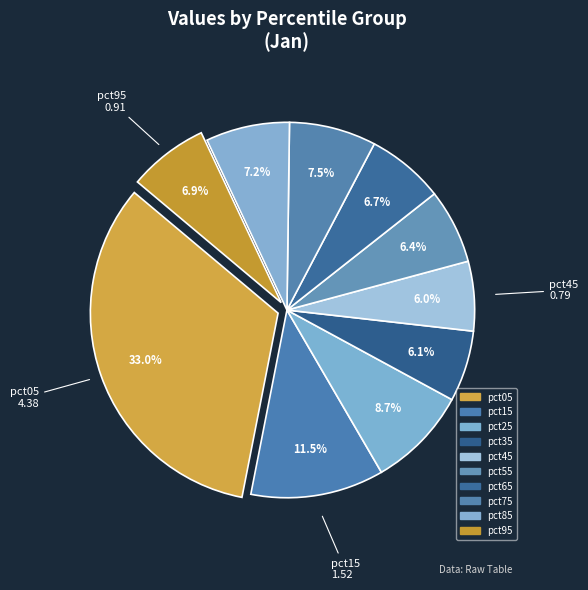

To the nearest percent, what portion does pct45 represent?

6%